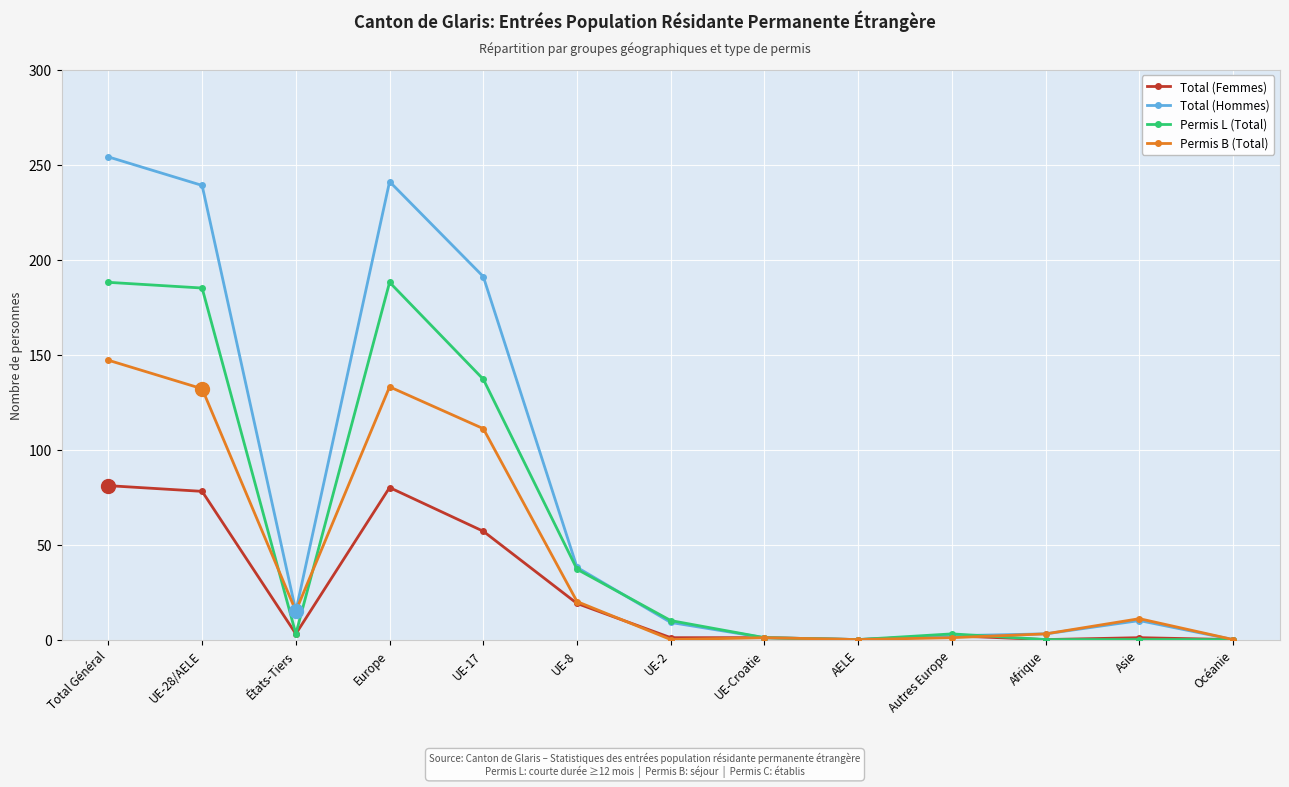

What are all the series names shown in the legend?

Total (Femmes), Total (Hommes), Permis L (Total), Permis B (Total)